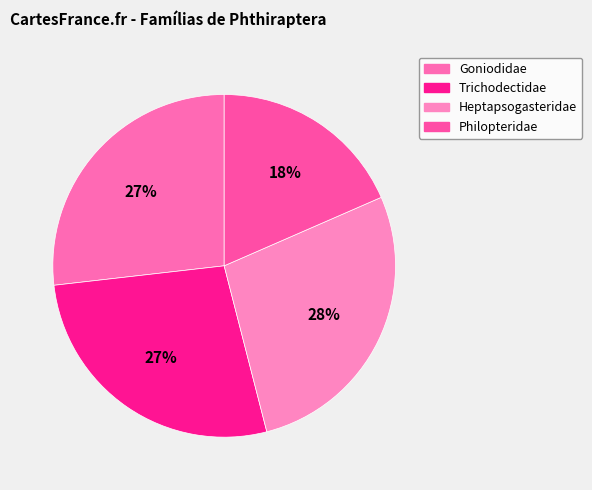

Which category has the biggest portion of the pie?

Heptapsogasteridae